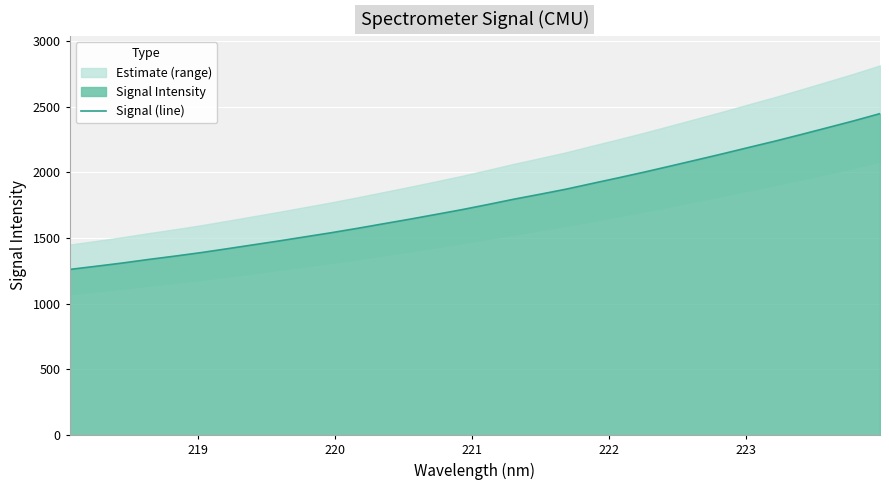

What is the maximum value for Signal (line)?

2447.1